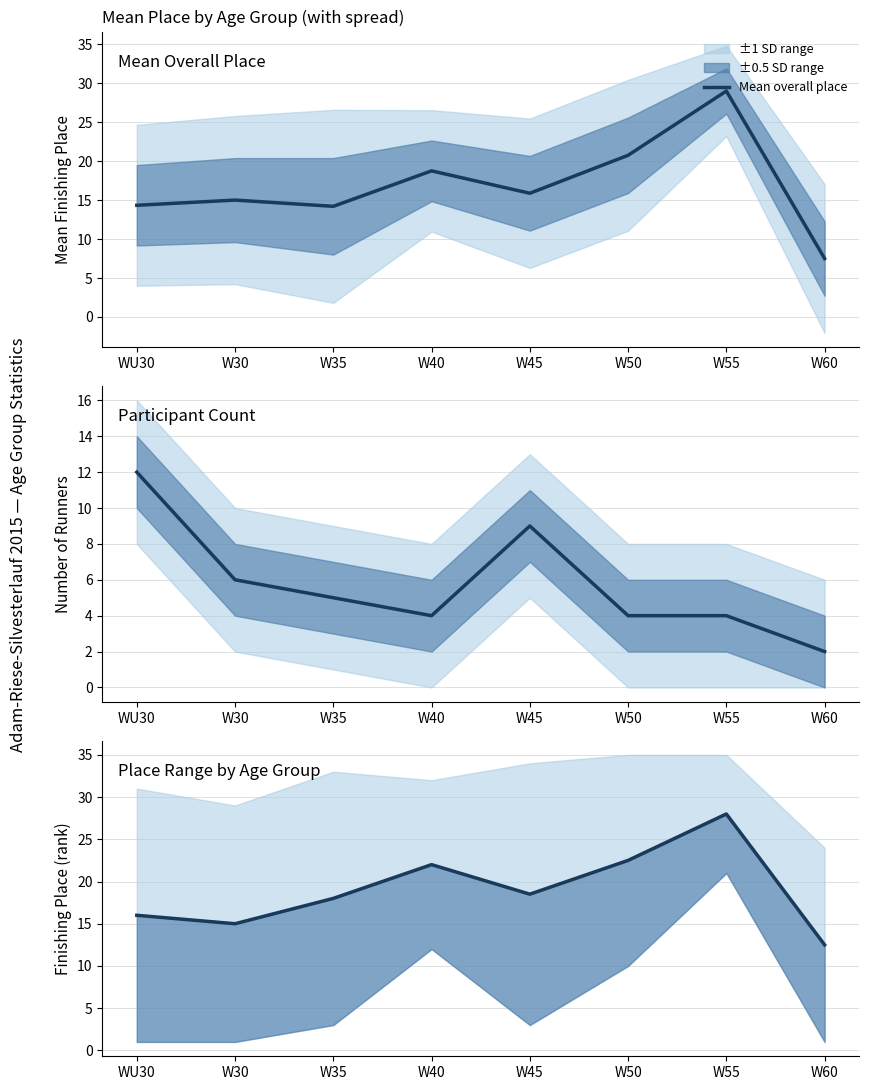

Rank the series at W55 from lowest to highest value.

Participant count, Mid place, Mean overall place